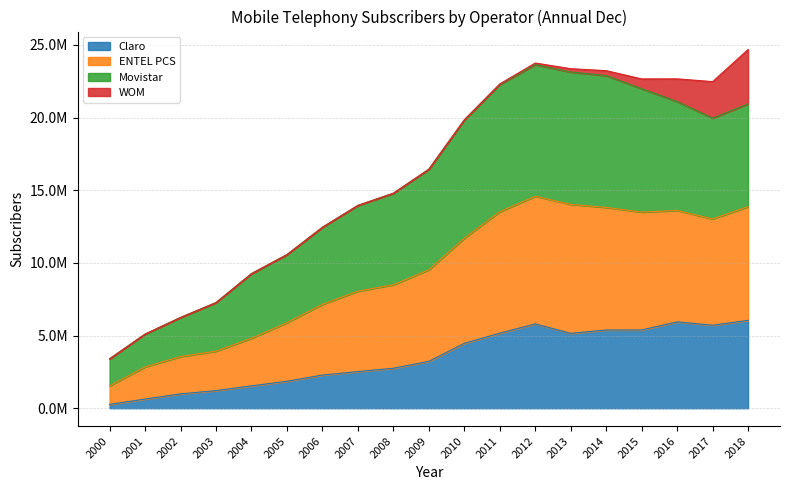

Which label corresponds to the largest value in the chart?

2012